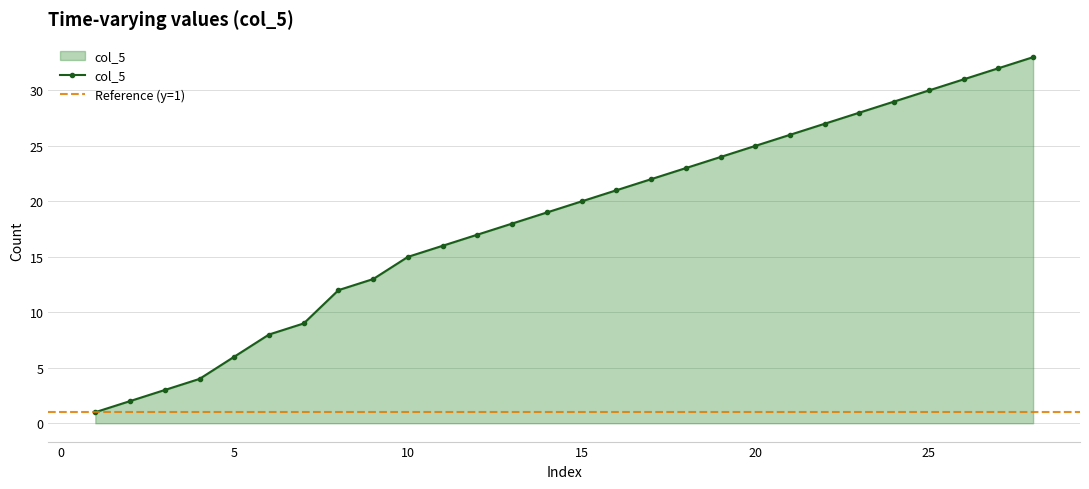

Reading right to left, list all the values displayed in this chart.

33	32	31	30	29	28	27	26	25	24	23	22	21	20	19	18	17	16	15	13	12	9	8	6	4	3	2	1